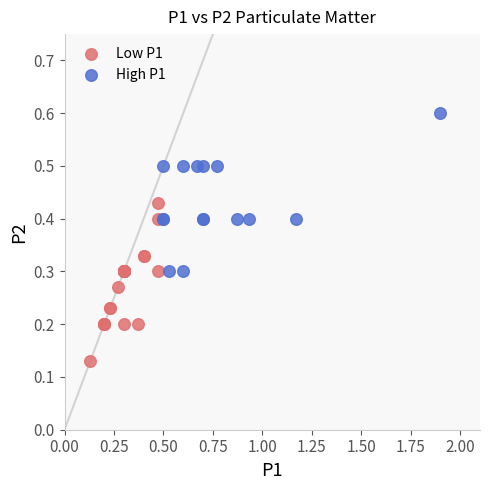

Which series reaches the minimum Y coordinate?

Low P1